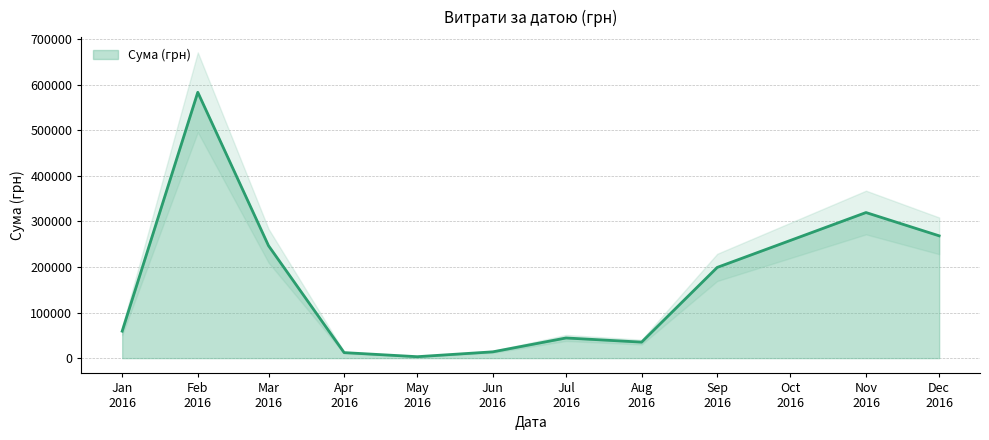

What is the change in value from 30.05.2016 to 21.04.2016?

+504.1